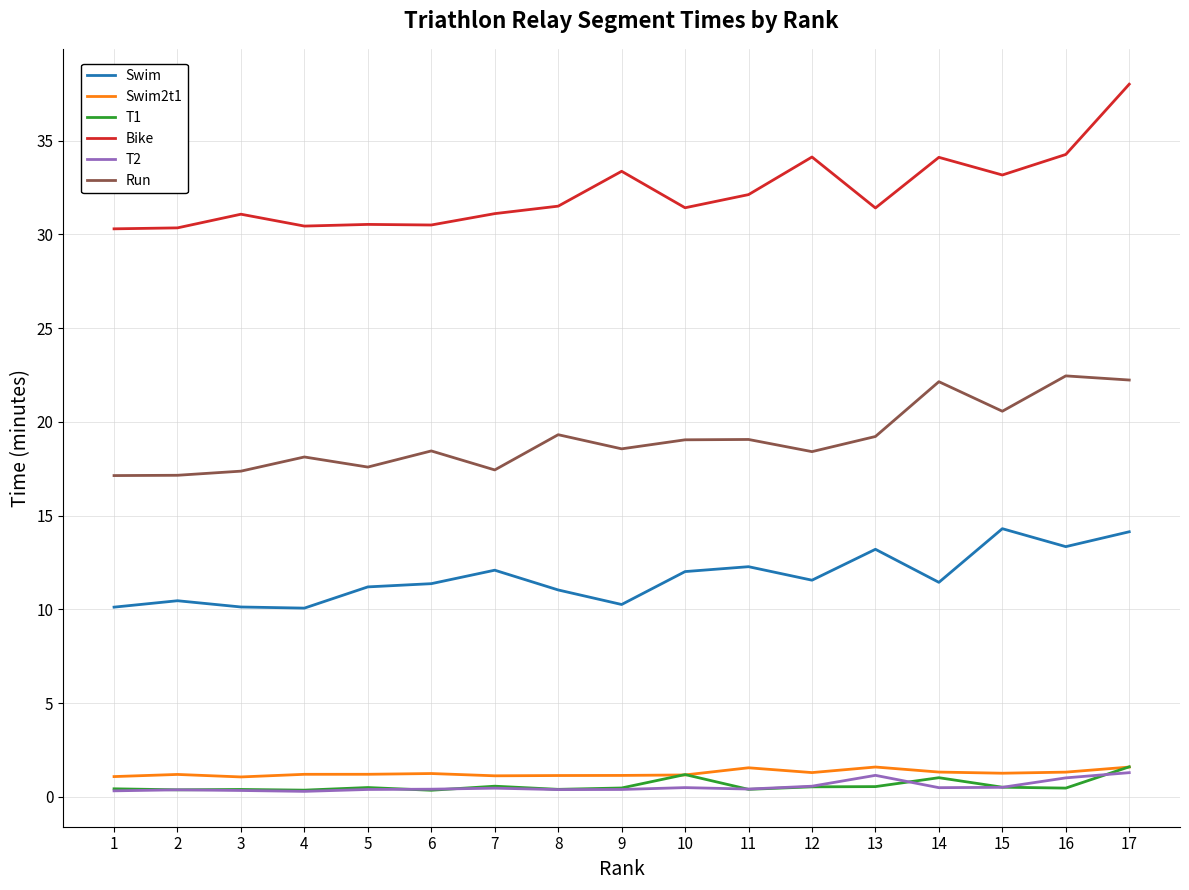

What is the approximate value of Bike at 2?

30.3